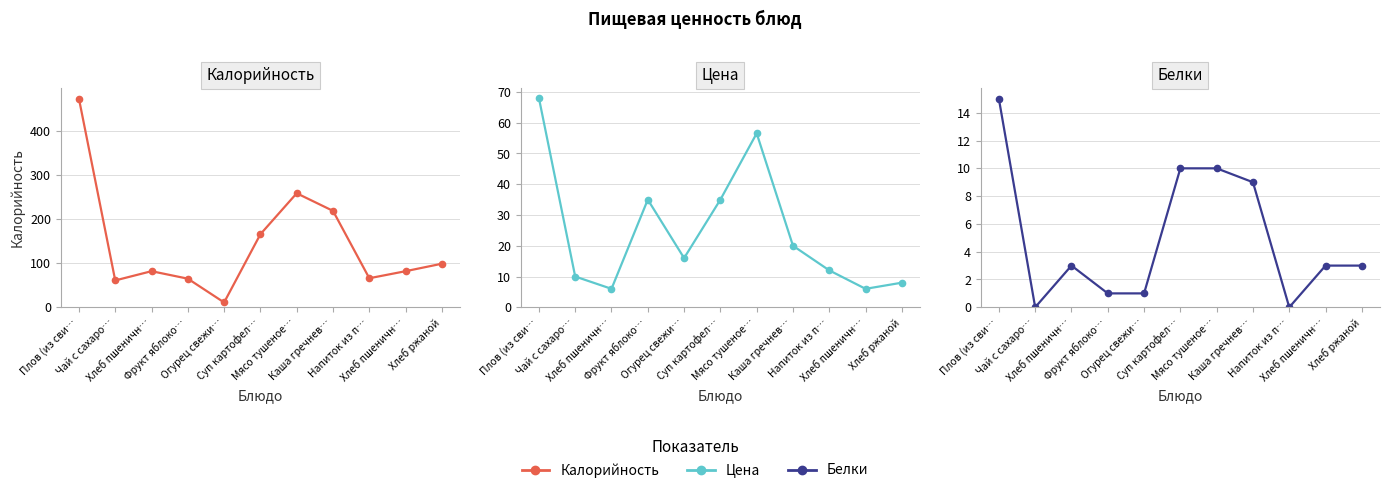

What is the label of the 2nd point from the left?

Чай с сахаро…